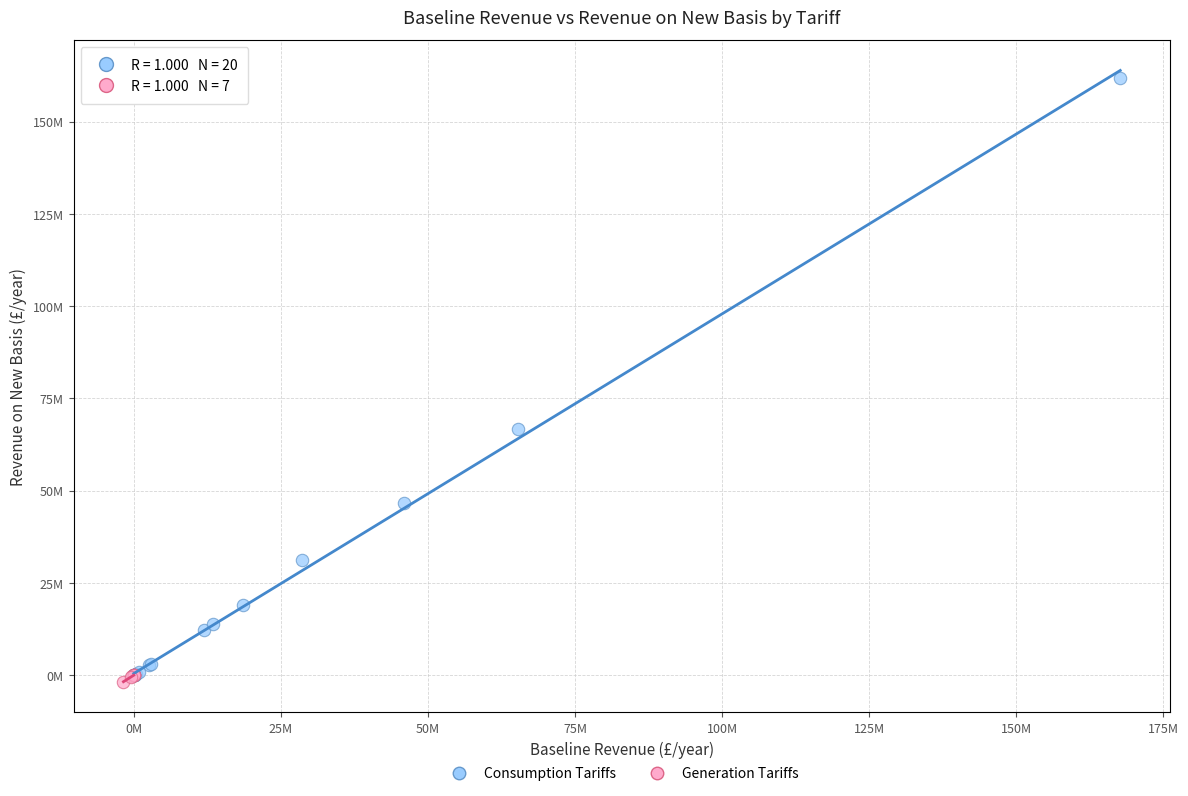

Which series contains the highest Y value?

Consumption Tariffs